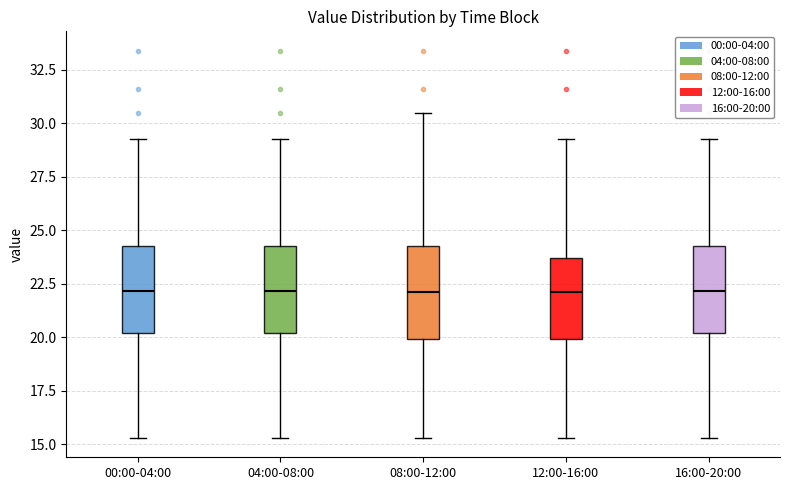

Reading left to right, read every box against the y-axis: the position of its median line, the range the box covers, and the ends of its whiskers. The values are not printed on the chart, so give them approximately, as read against the axis.

00:00-04:00: median 22.0, box 20.0 to 24.5, whiskers 15.5 to 29.5
04:00-08:00: median 22.0, box 20.0 to 24.5, whiskers 15.5 to 29.5
08:00-12:00: median 22.0, box 20.0 to 24.5, whiskers 15.5 to 30.5
12:00-16:00: median 22.0, box 20.0 to 23.5, whiskers 15.5 to 29.5
16:00-20:00: median 22.0, box 20.0 to 24.5, whiskers 15.5 to 29.5